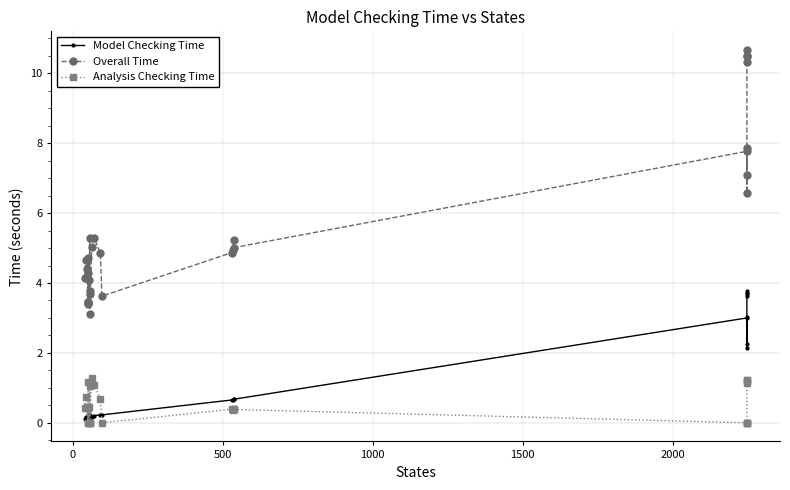

In Overall Time, how many points are lower than both neighbors (excluding endpoints)?

9